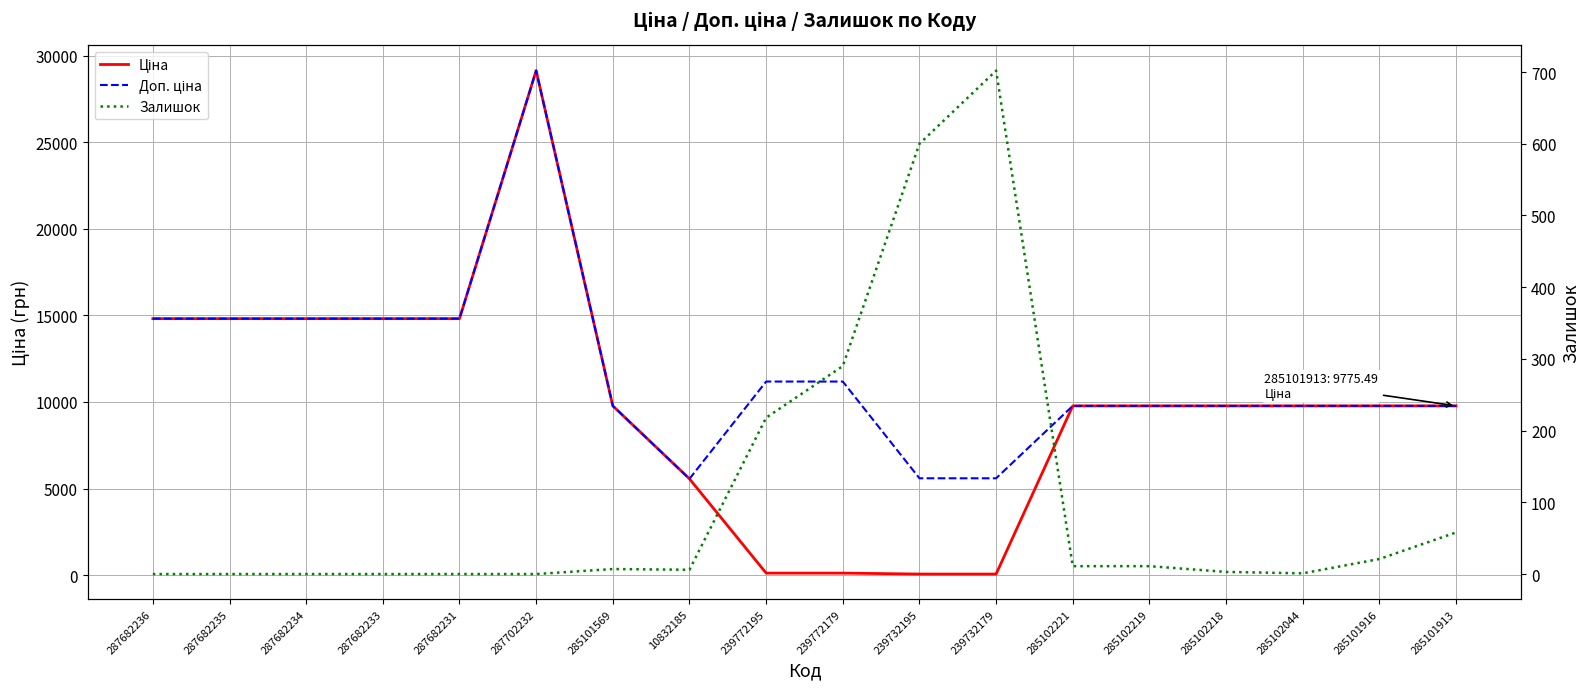

Read the Доп. ціна value at 287682234.

14817.6